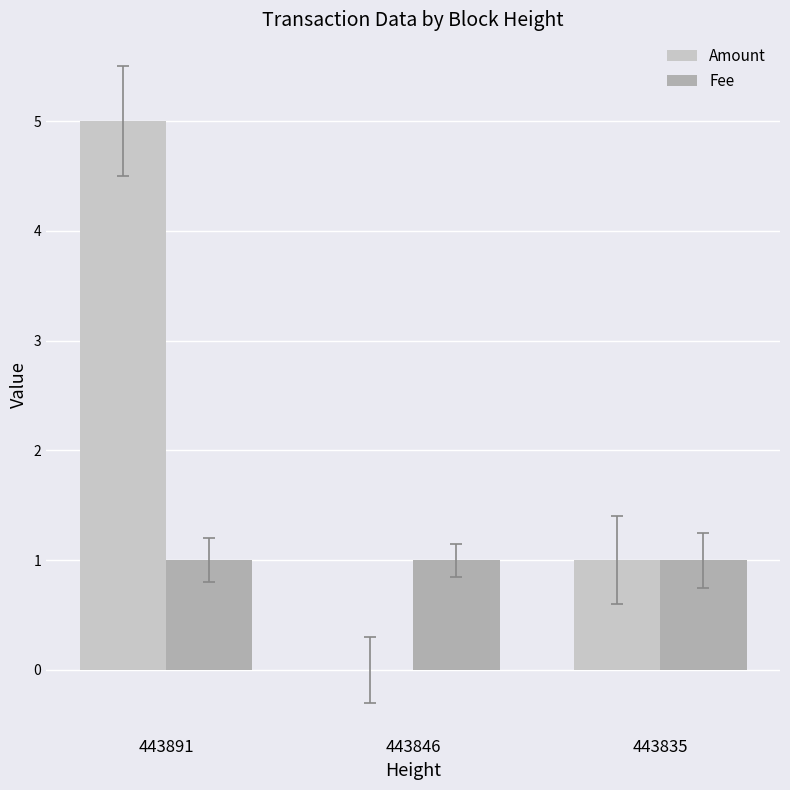

Which series has the largest total across all categories?

Amount